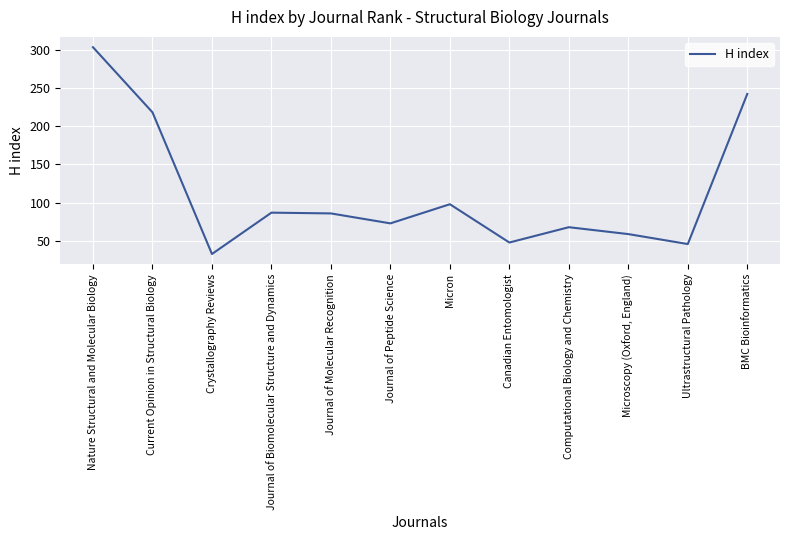

How many categories are shown in the chart?

12